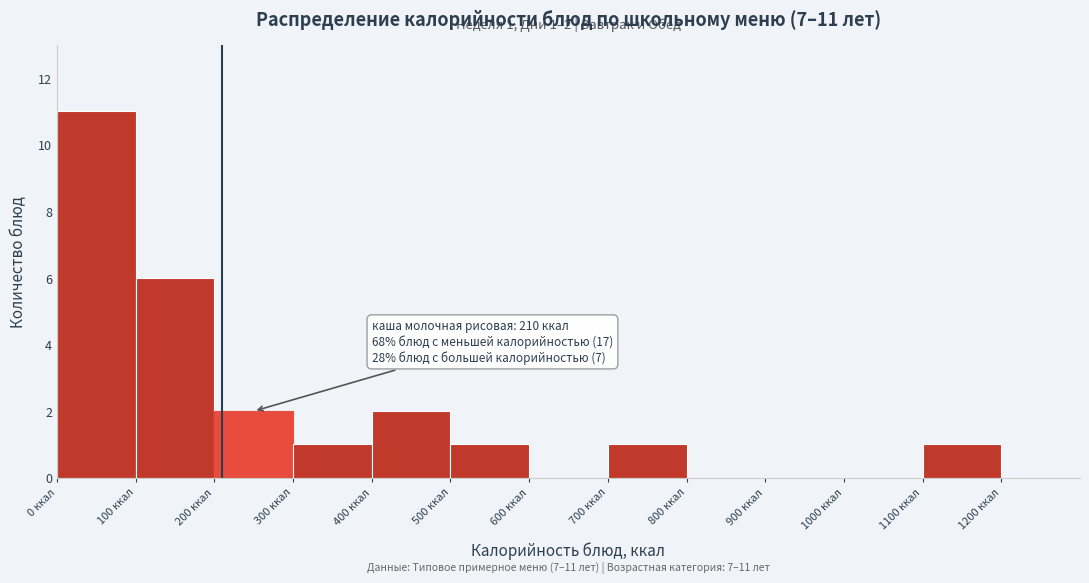

Over which range of the x-axis is the bar tallest?

0 to 100